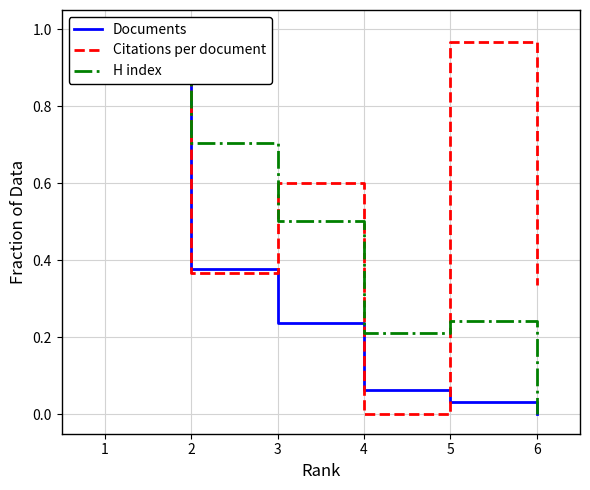

What are all the series names shown in the legend?

Documents, Citations per document, H index